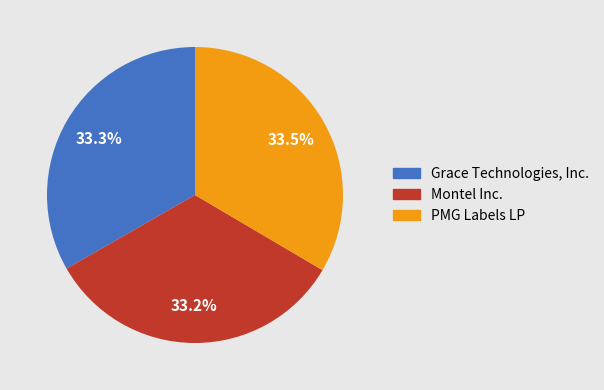

How many segments does this pie chart have?

3